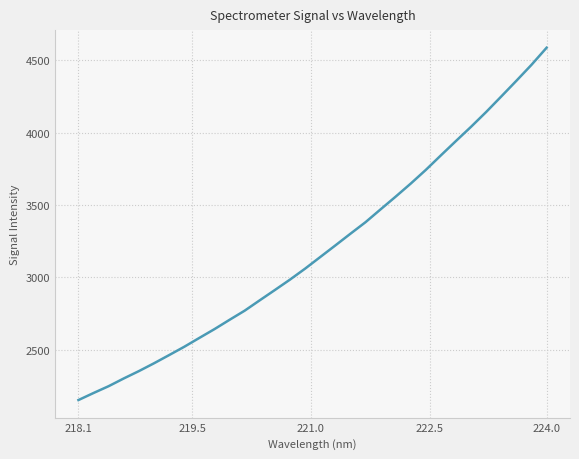

True or false: the data has more than 0 interior local peaks.

False